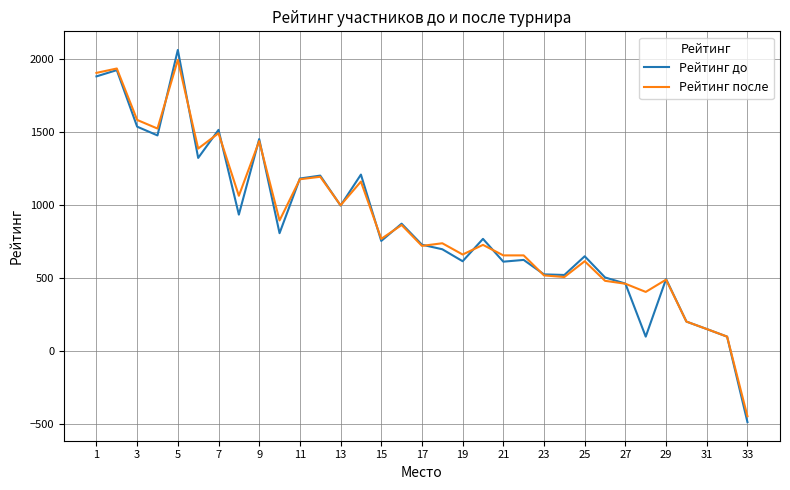

What is the greatest value displayed?

2062